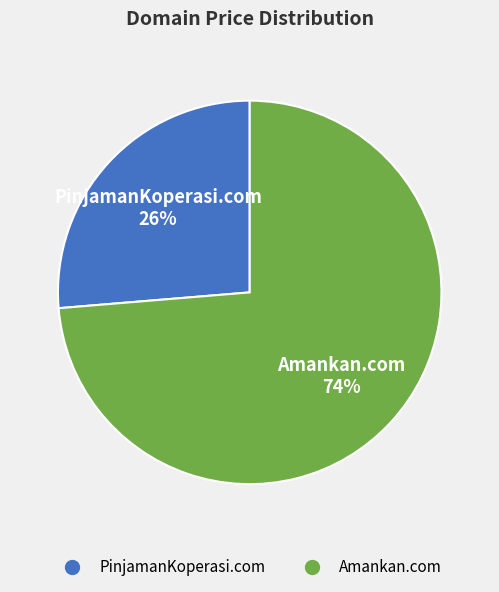

What percentage is the Amankan.com slice, to the nearest percent?

74%